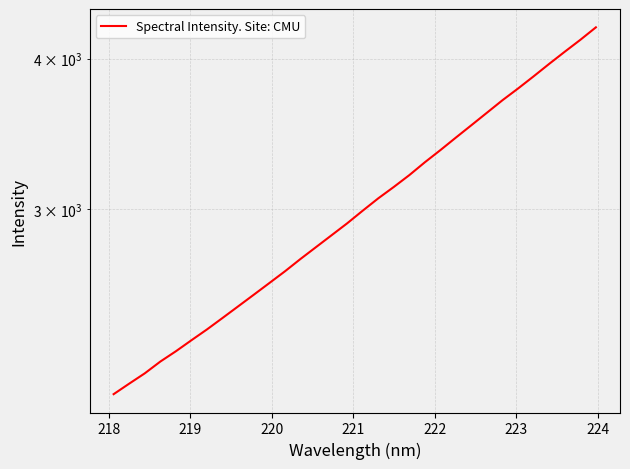

How many distinct data groups are displayed?

1